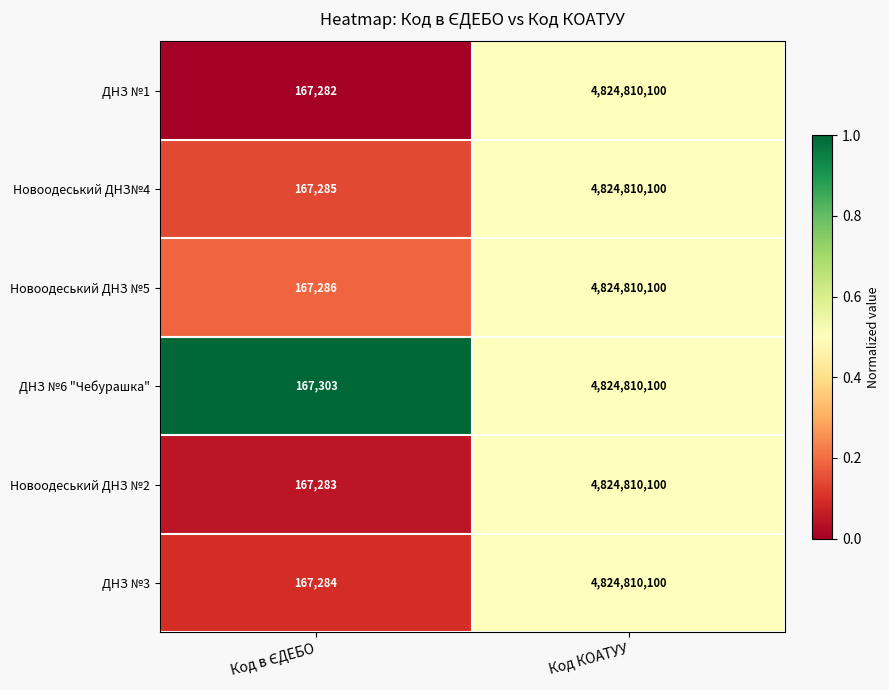

Read the Новоодеський ДНЗ №2 value at Код КОАТУУ, to the nearest 50.

4824810100